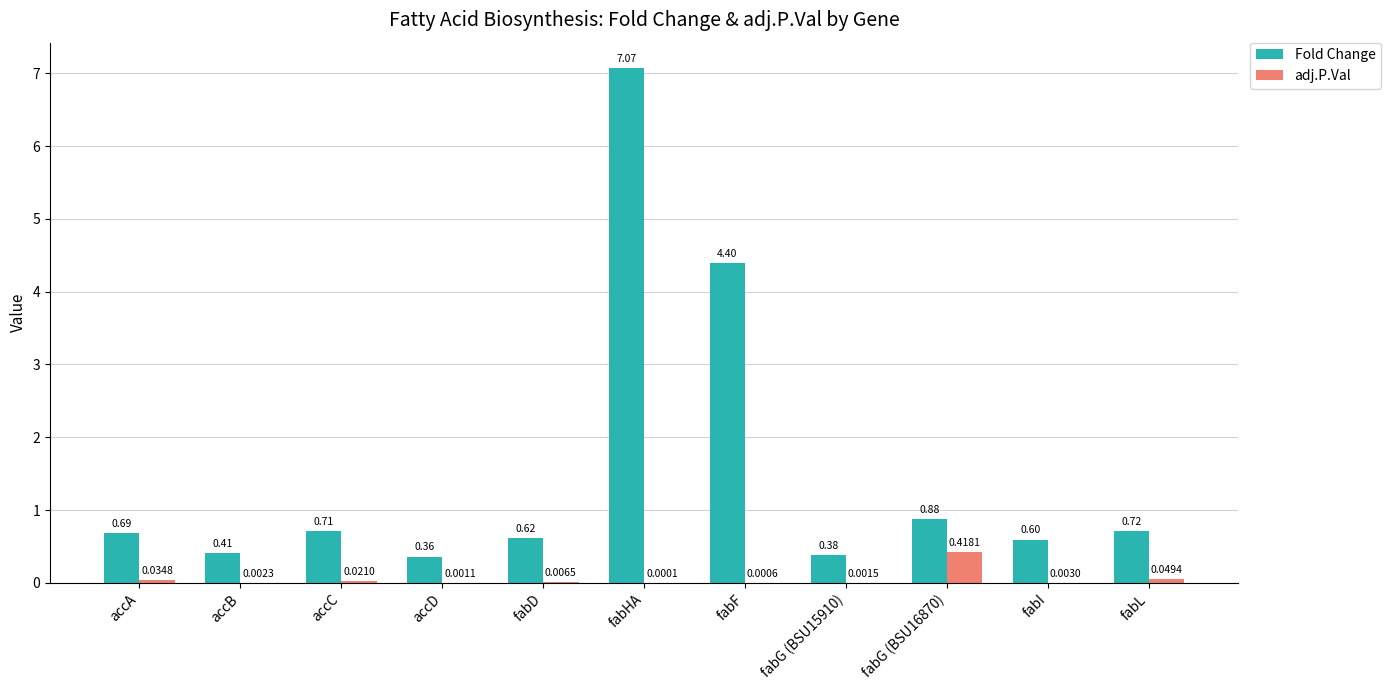

What is the sum of the Fold Change values at fabL and accA?

1.4